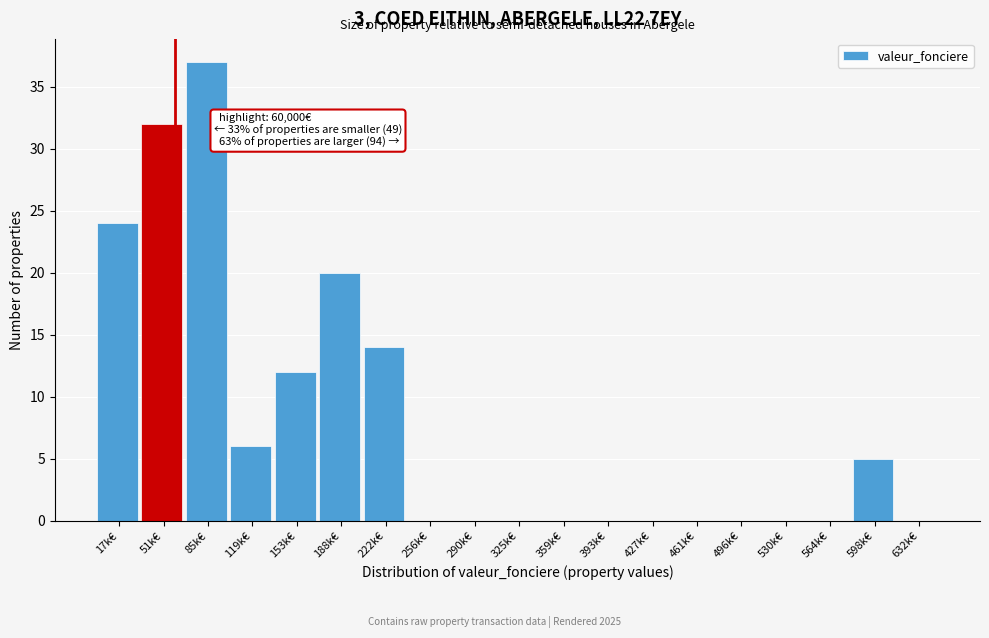

Reading left to right, list all the values displayed in this chart.

17k€=24	51k€=32	85k€=37	119k€=6	153k€=12	188k€=20	222k€=14	256k€=0	290k€=0	325k€=0	359k€=0	393k€=0	427k€=0	461k€=0	496k€=0	530k€=0	564k€=0	598k€=5	632k€=0